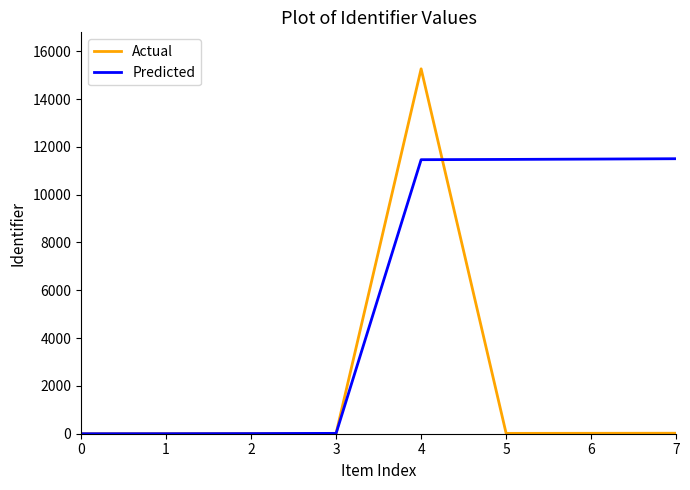

At 7, list the series in order from smallest to largest.

Actual, Predicted